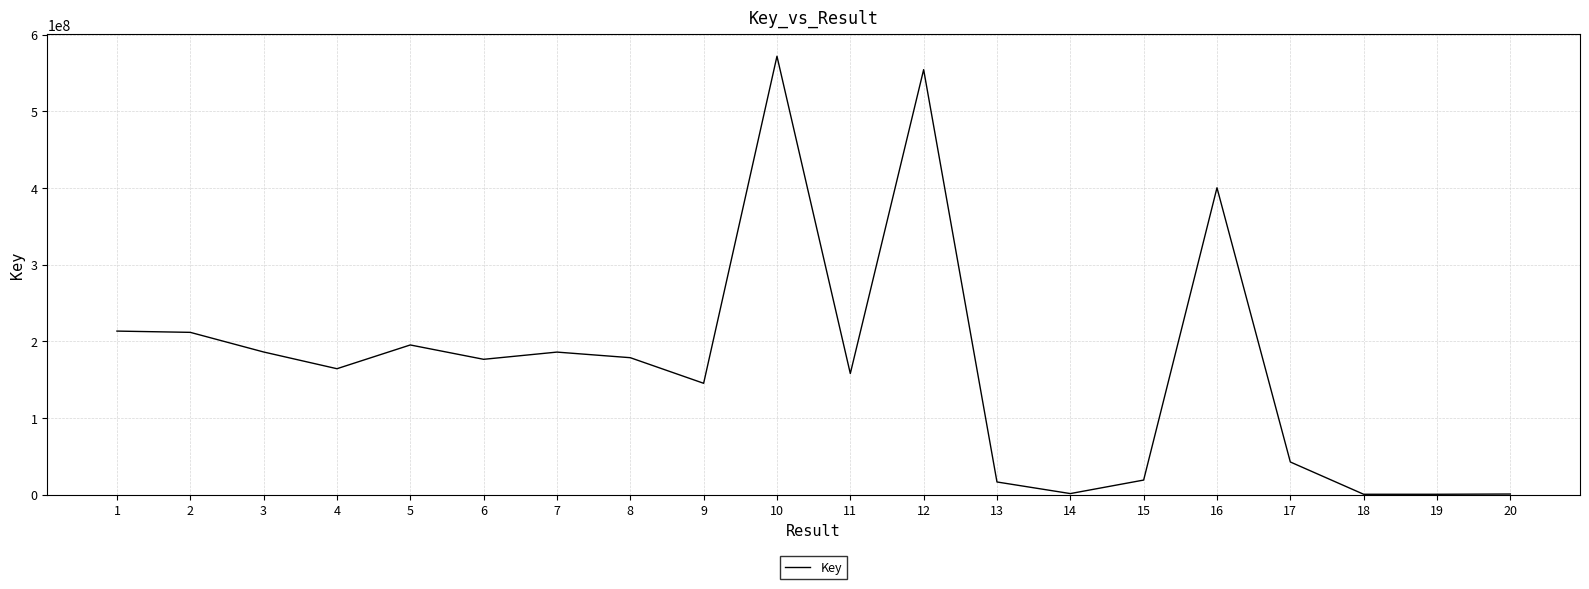

The value at 5 is 195072940. True or false?

True